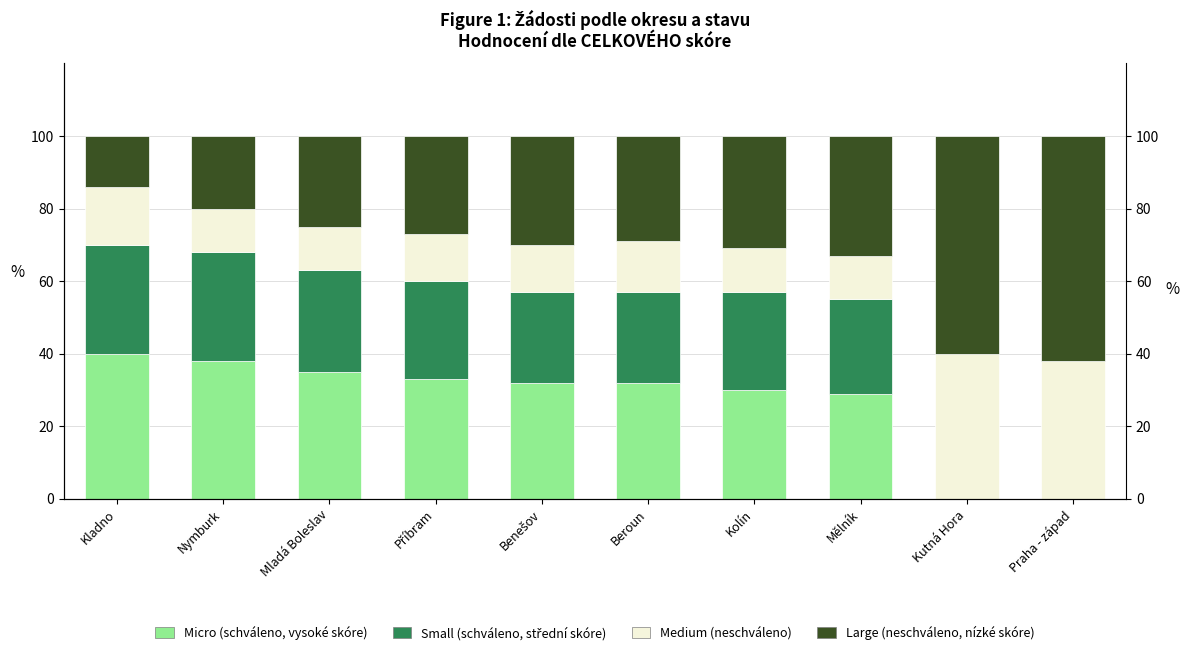

How many groups of bars are there?

10